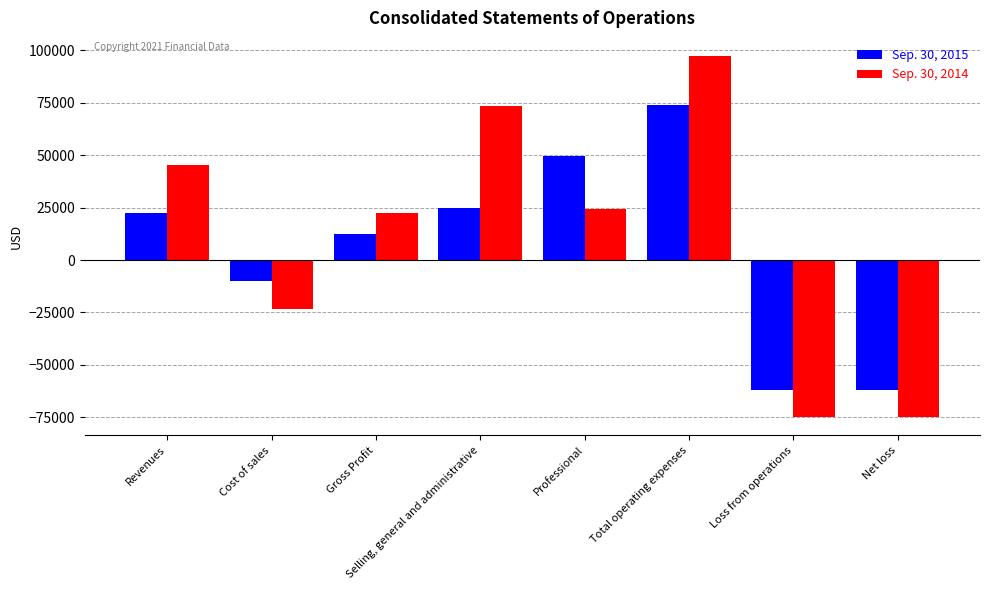

What is the difference between the second highest and second lowest values in the Sep. 30, 2015 series?

111129